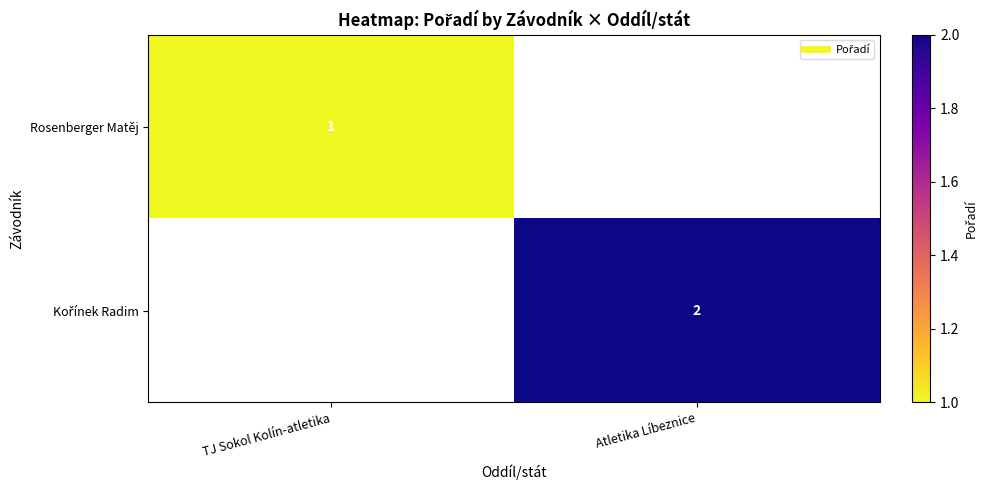

The value of Rosenberger Matěj at TJ Sokol Kolín-atletika is 0.6. True or false?

False